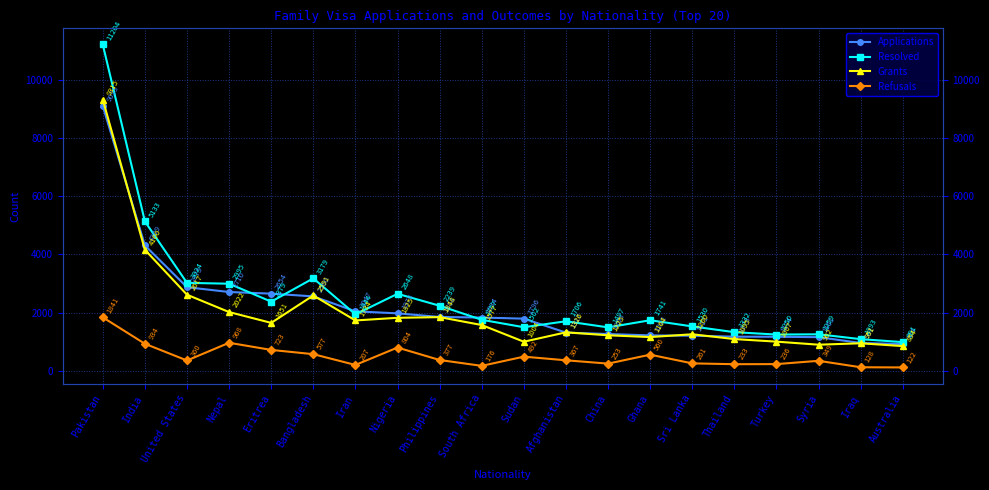

The Resolved series shows 1944 at Iran. True or false?

True